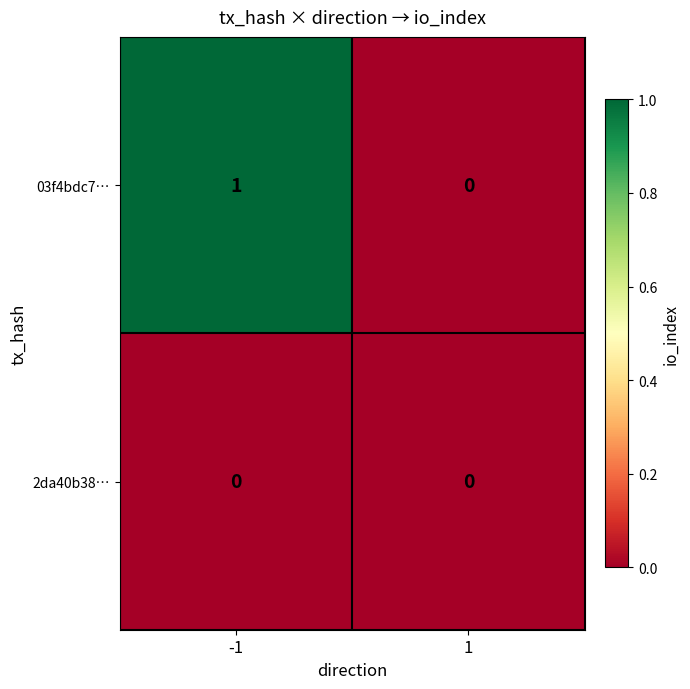

Reading left to right, what are all the values shown in this chart?

03f4bdc7…: 1	0
2da40b38…: 0	0